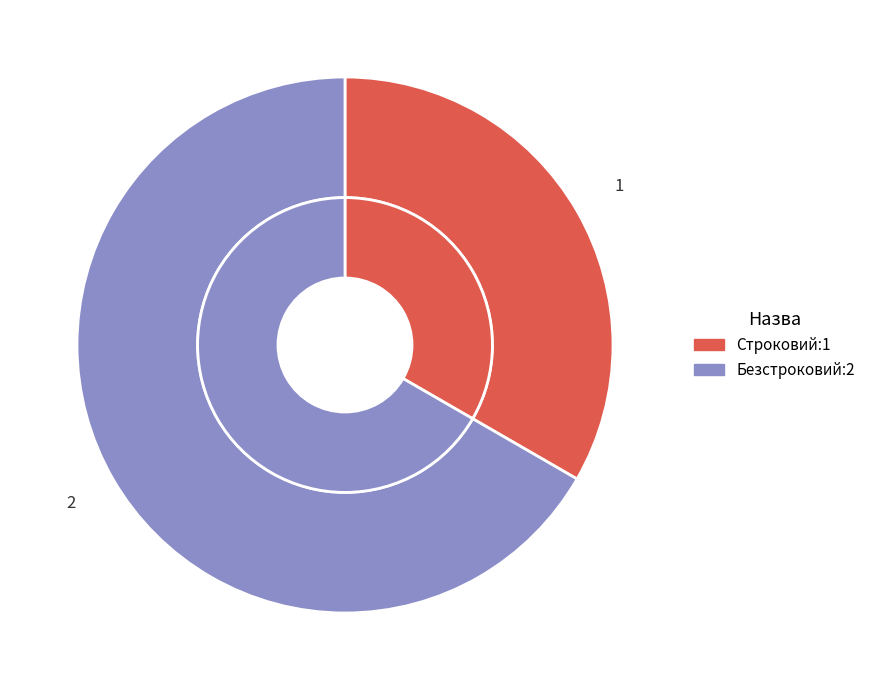

Is it true that Безстроковий is 55% of the pie?

False